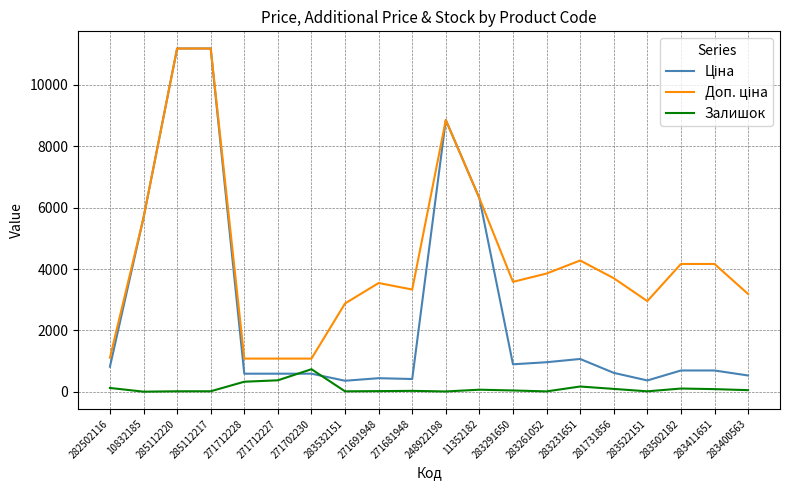

What is the greatest value displayed?

11188.2